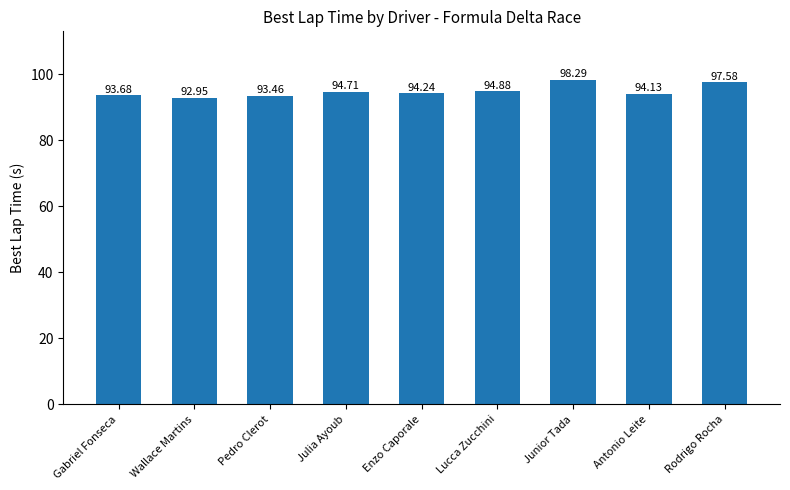

Where does the data first go above 94?

Julia Ayoub